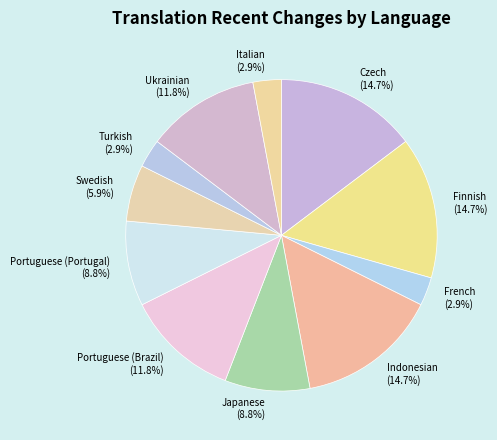

Does any single category account for the majority?

No